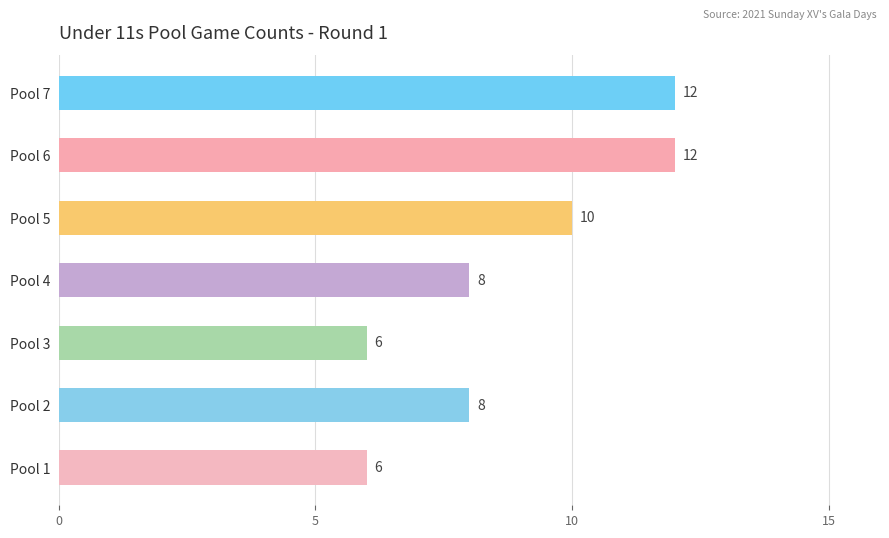

What is the maximum value shown in the chart?

12